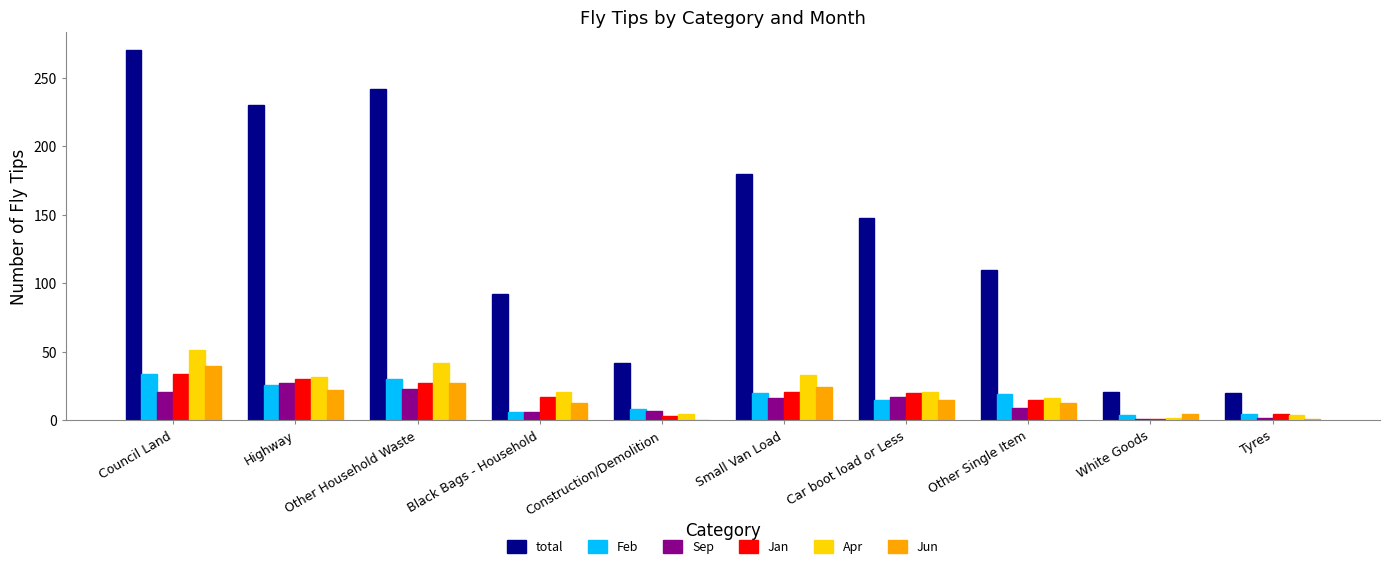

What is the average value of the Feb series?

17